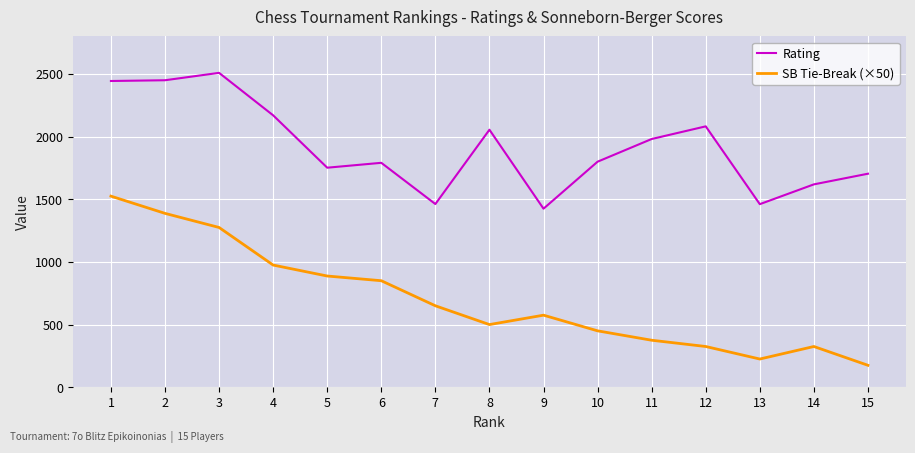

What is the spread (max minus min) of values at 9?

850.0